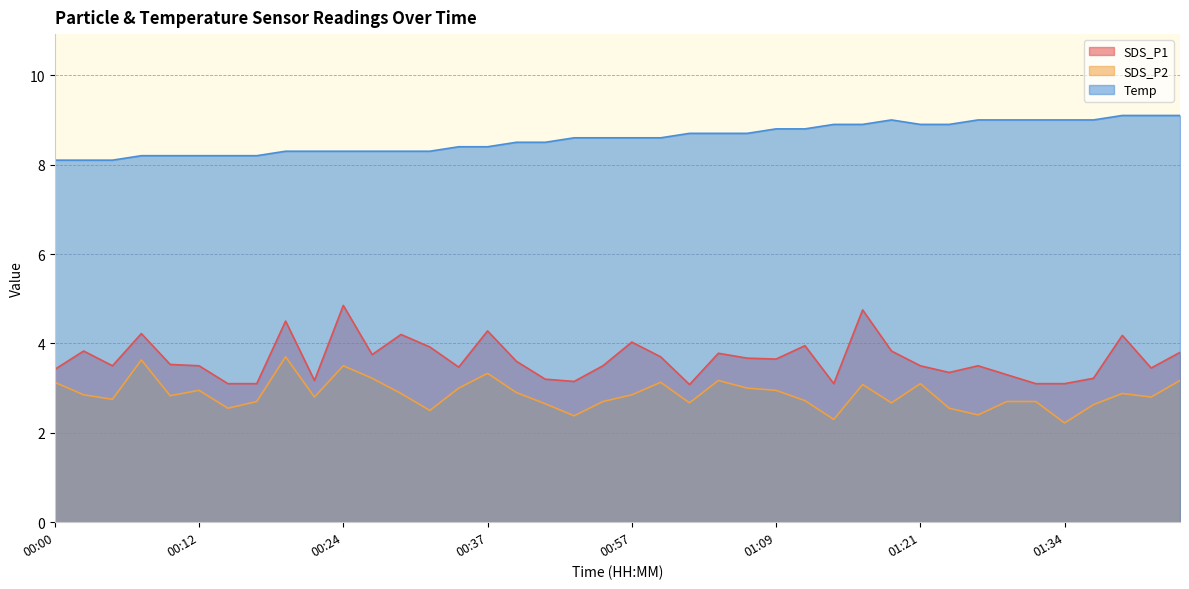

At which category is the sum across all series the highest?

01:17